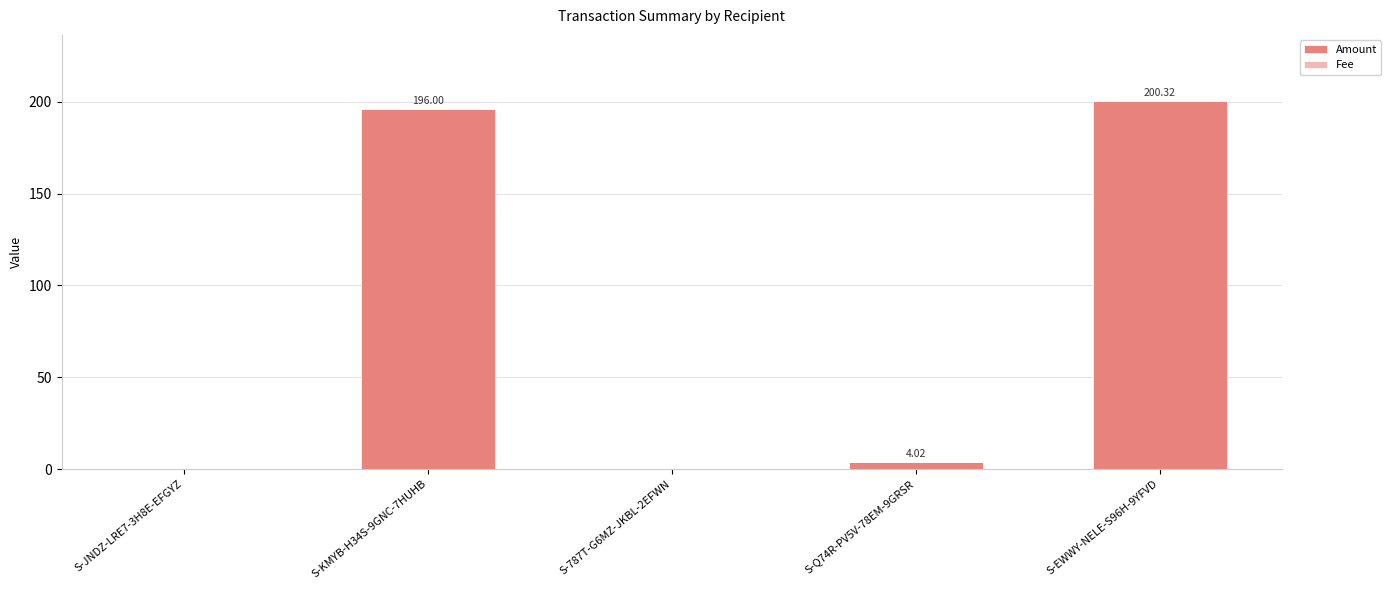

What is the total value across all series at S-KMYB-H34S-9GNC-7HUHB?

196.0